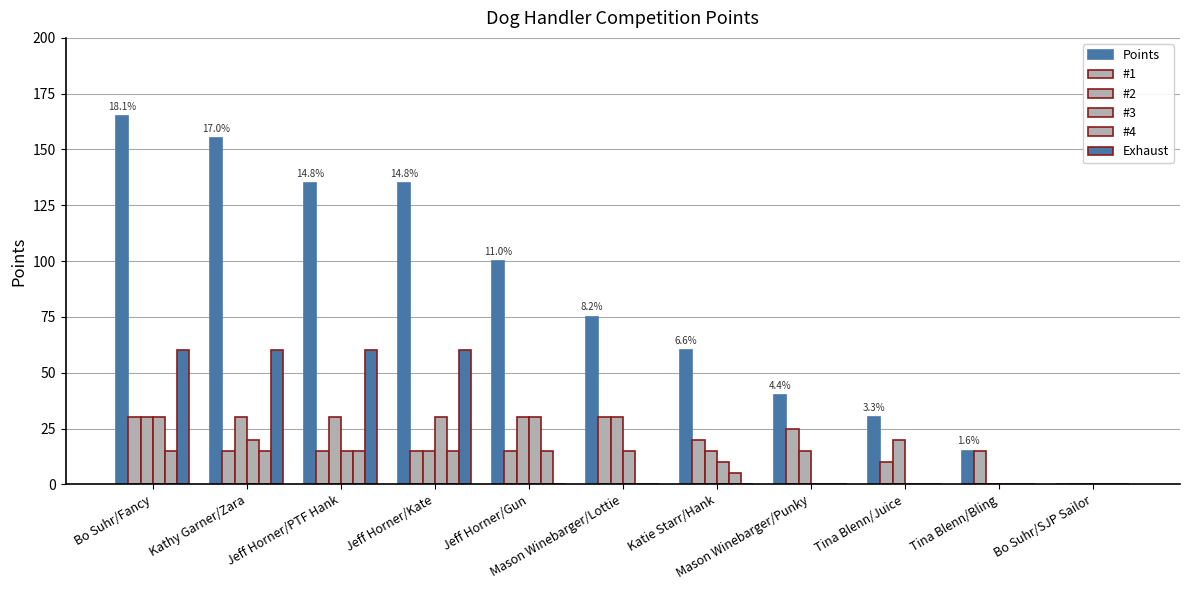

How many groups of bars are there?

11